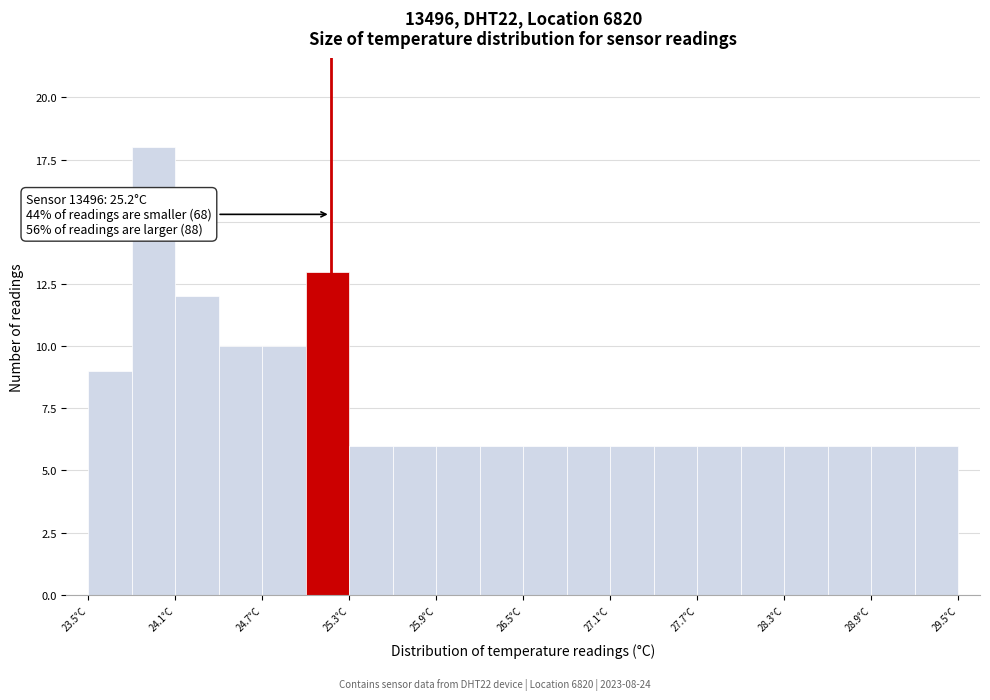

Read against the x-axis, roughly where is the centre of the tallest bar?

24.0